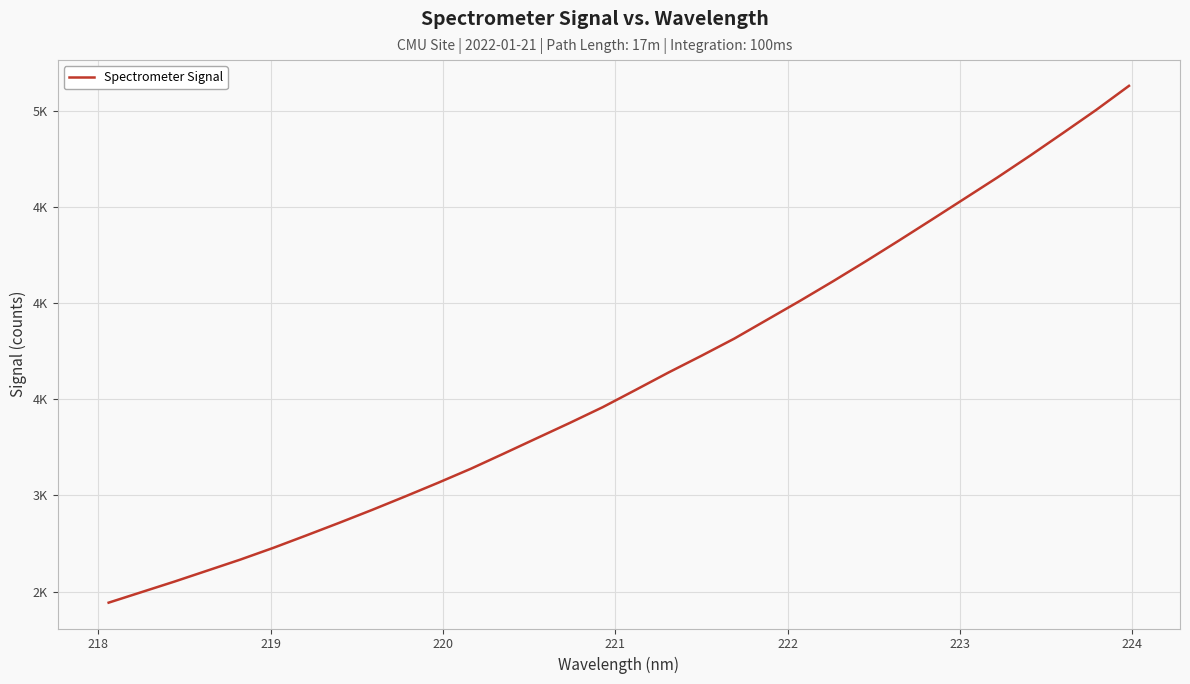

Does the chart have visible grid lines?

Yes